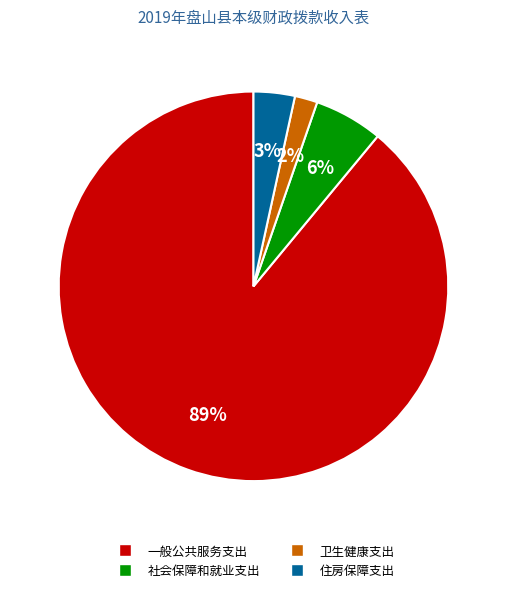

To the nearest percent, what portion does 一般公共服务支出 represent?

89%